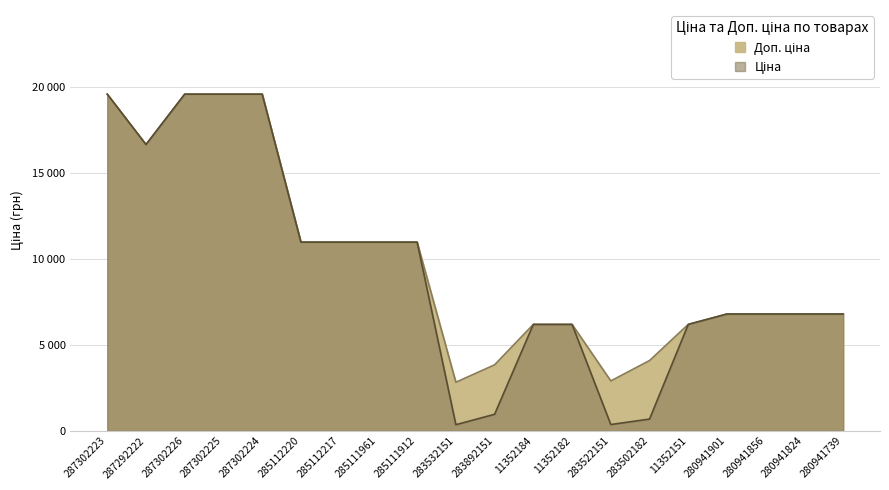

What is the label of the 2nd point from the left?

287292222